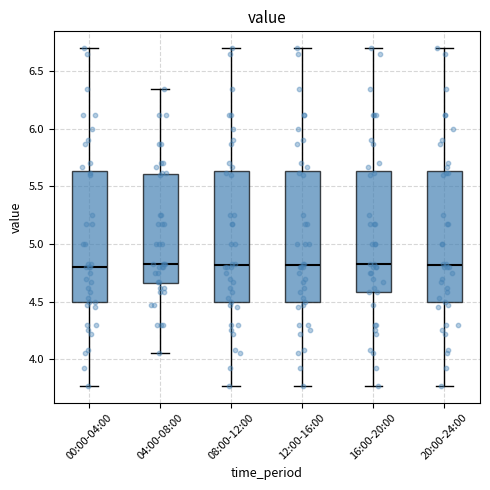

Where is the upper edge of the box for 08:00-12:00 on the y-axis? The values are not printed on the chart, so give them approximately, as read against the axis.

5.65